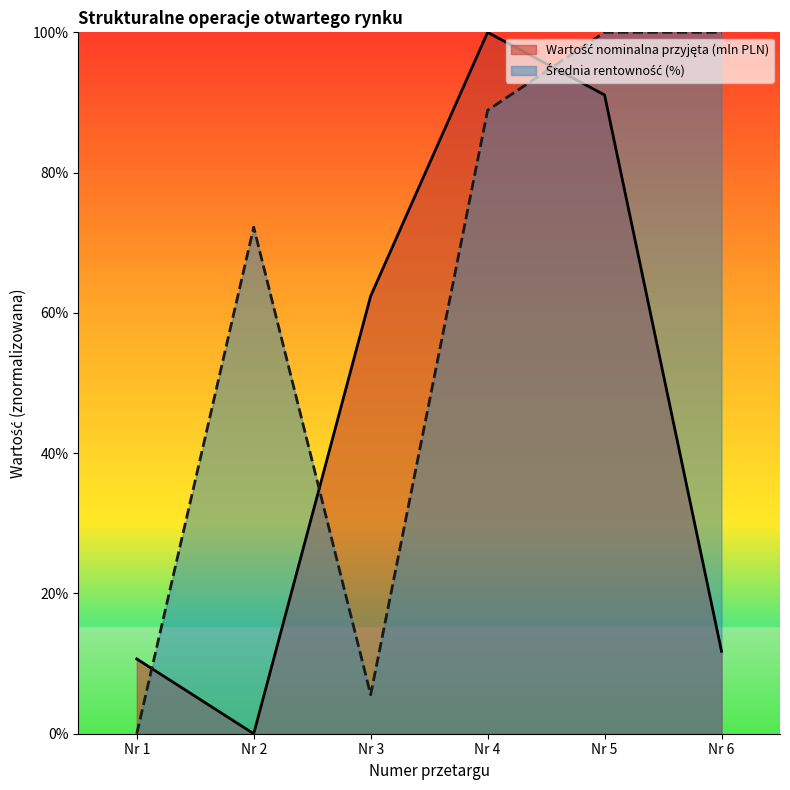

At which category is the sum across all series the highest?

Nr 5